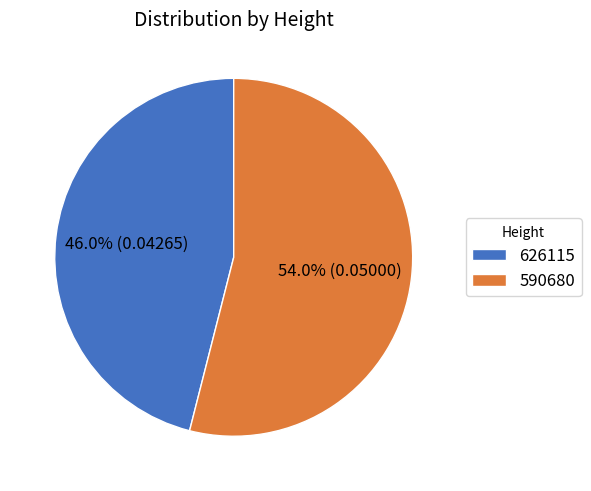

Rank the categories by value from lowest to highest.

626115, 590680